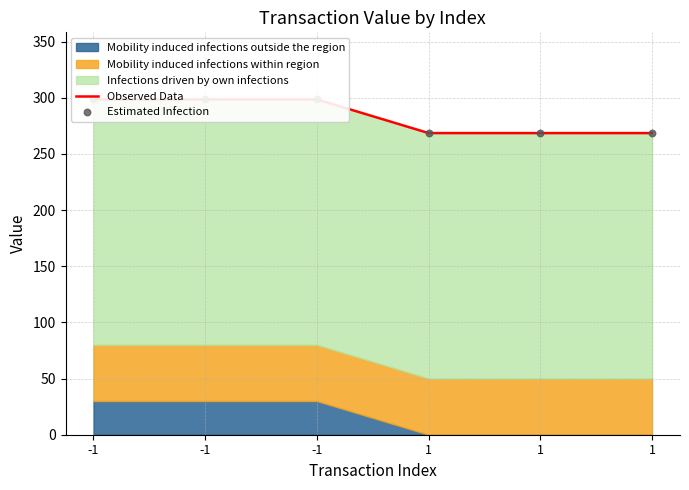

Which series has the largest total across all categories?

Observed Data